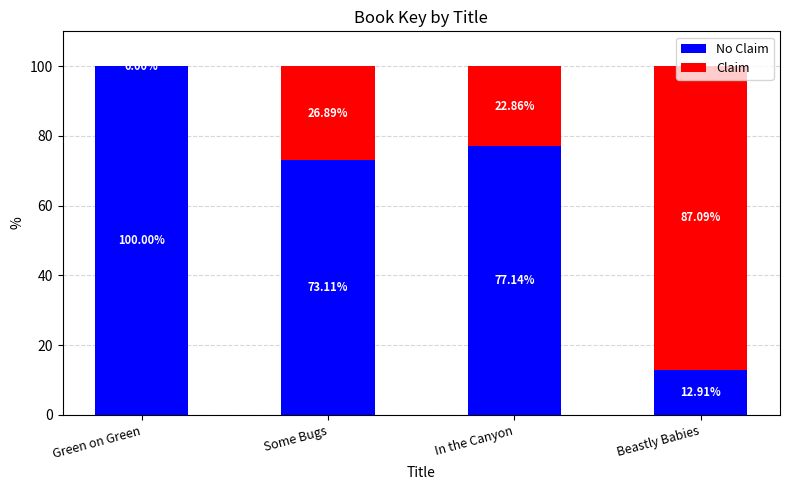

What is the difference between the second highest and second lowest values in the Claim series?

4.0